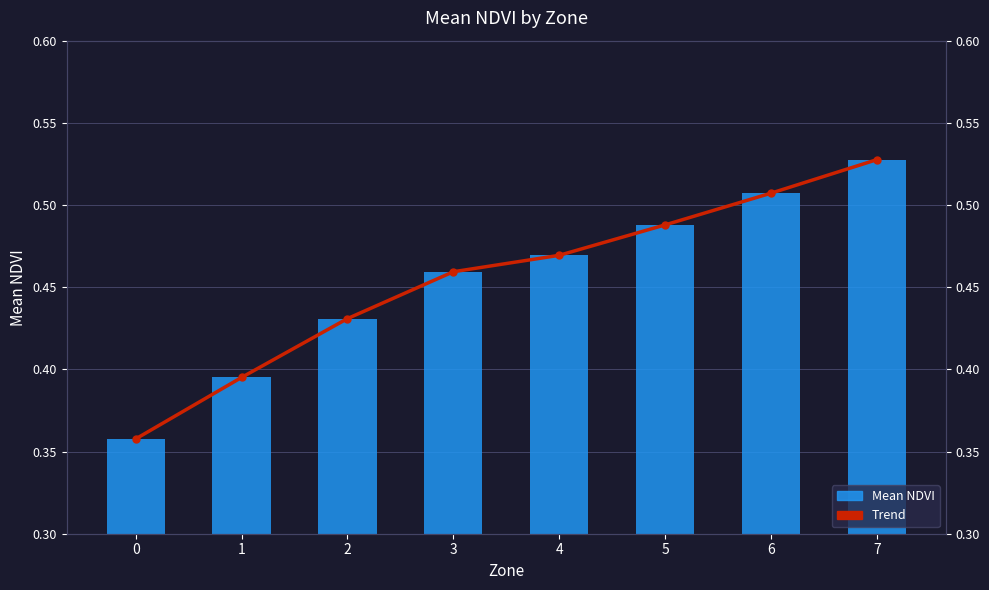

What is the value of the Trend bar at the 6th from the left?

0.5